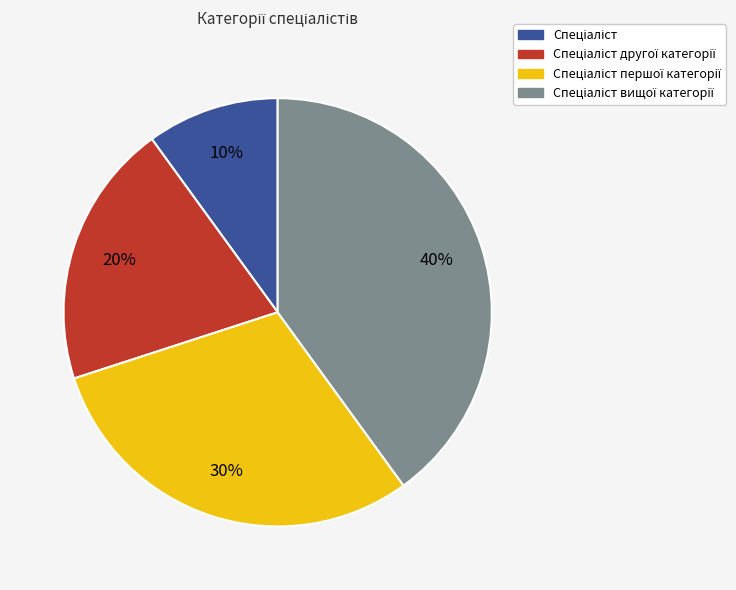

Does any single category account for the majority?

No